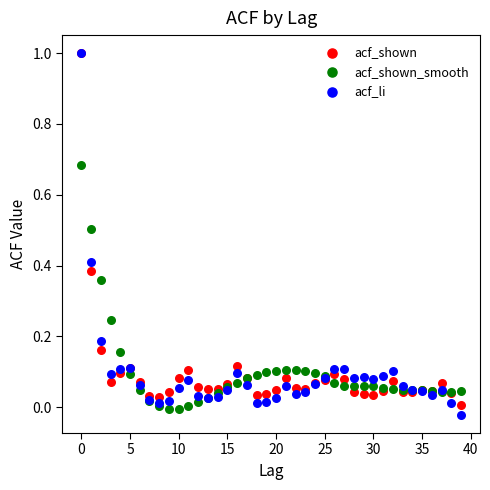

What are all the series names shown in the legend?

acf_shown, acf_shown_smooth, acf_li